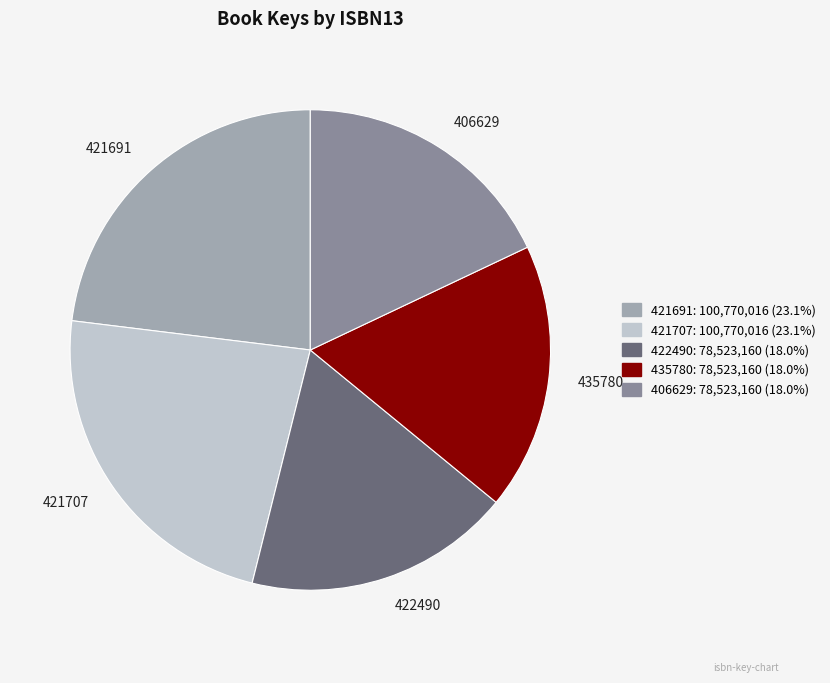

Does 421707 represent more than half of the total?

No